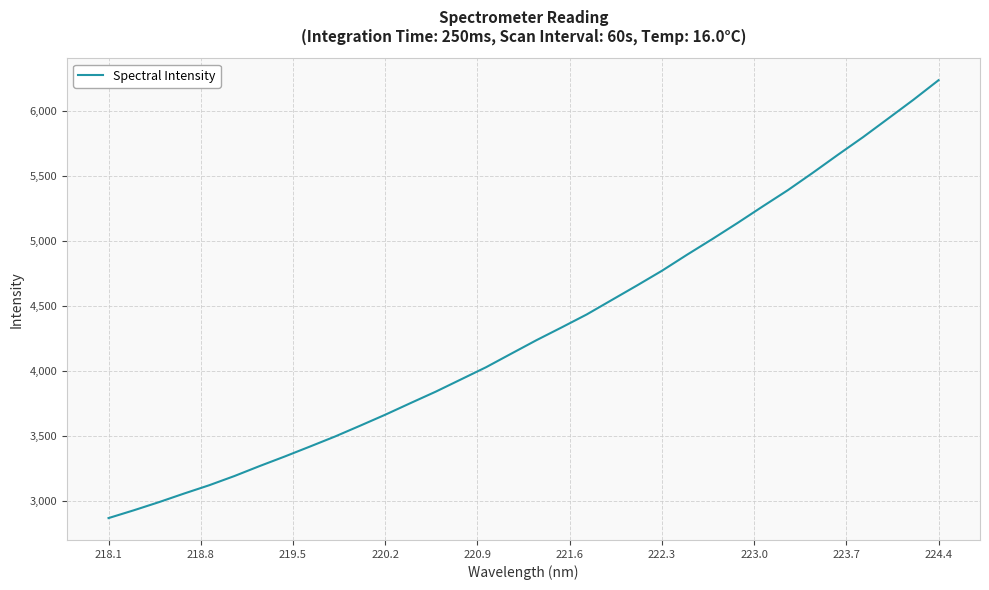

What is the greatest value displayed?

6239.4